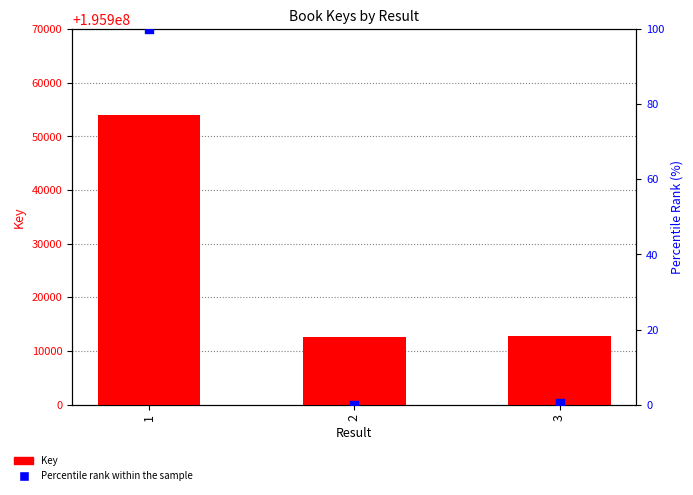

Which series reaches the minimum Y coordinate?

Percentile rank within the sample